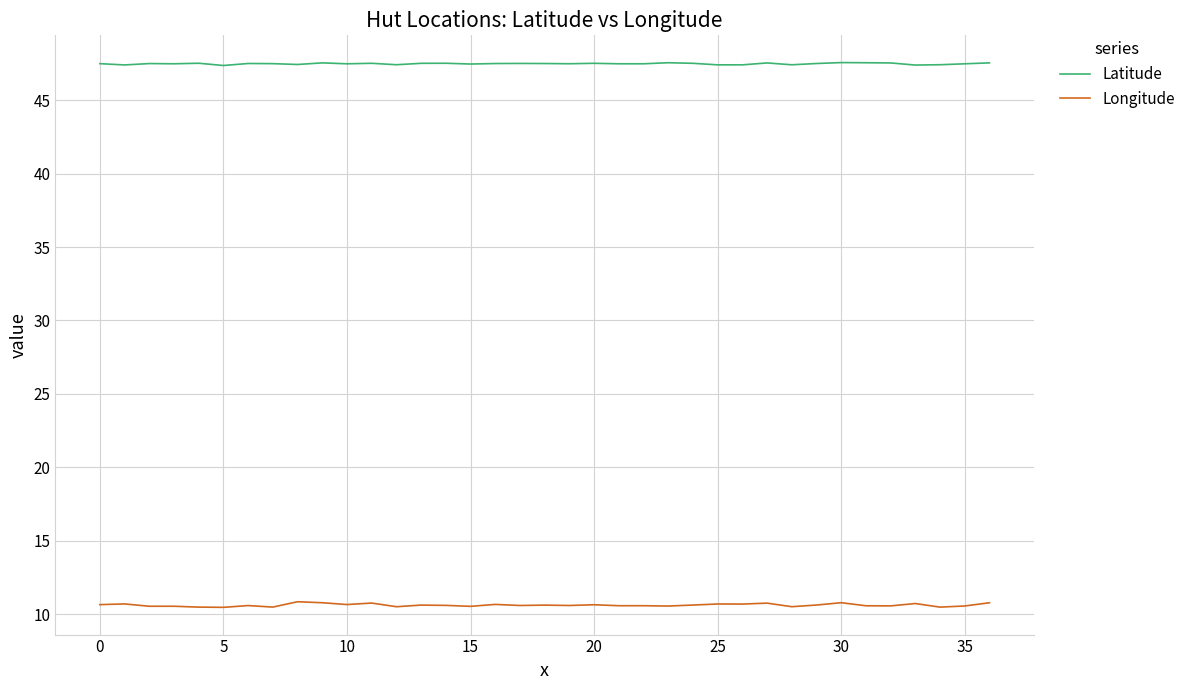

True or false: Longitude and Latitude intersect in this chart.

False